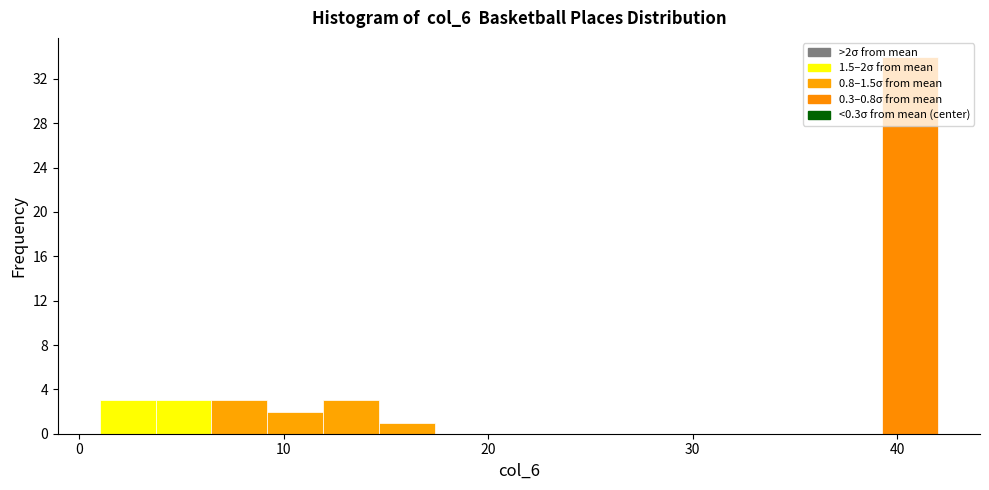

Read against the x-axis, roughly where is the centre of the tallest bar?

41